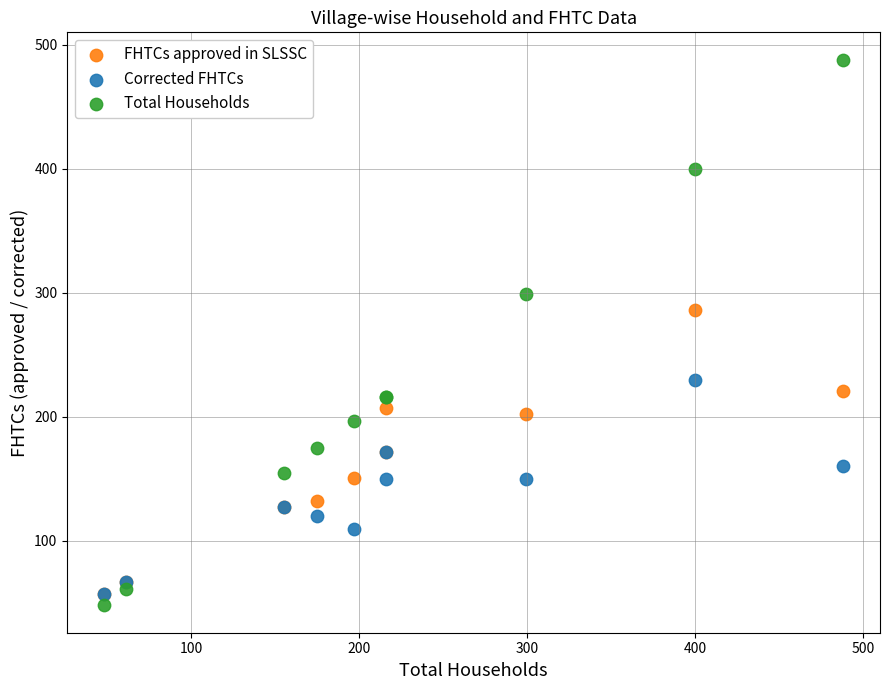

In the Total Households series, what Y value is closest to 268?

299